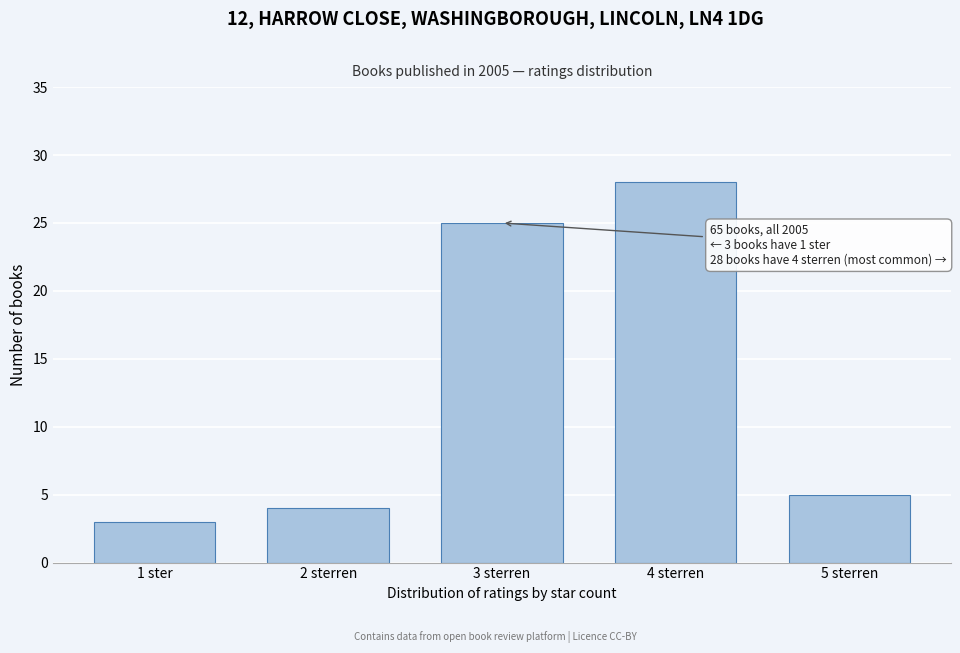

Reading right to left, extract all data points from this chart.

5	28	25	4	3